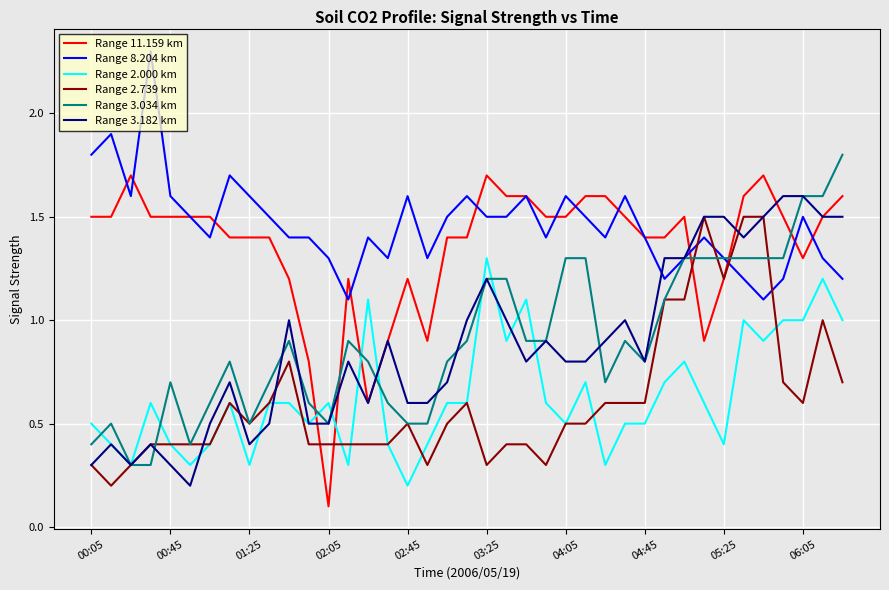

Which series has the largest total across all categories?

Range 8.204 km